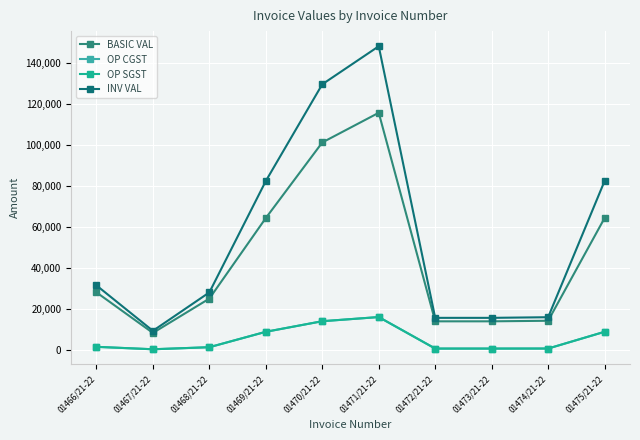

Which series has the largest range (max minus min)?

INV VAL